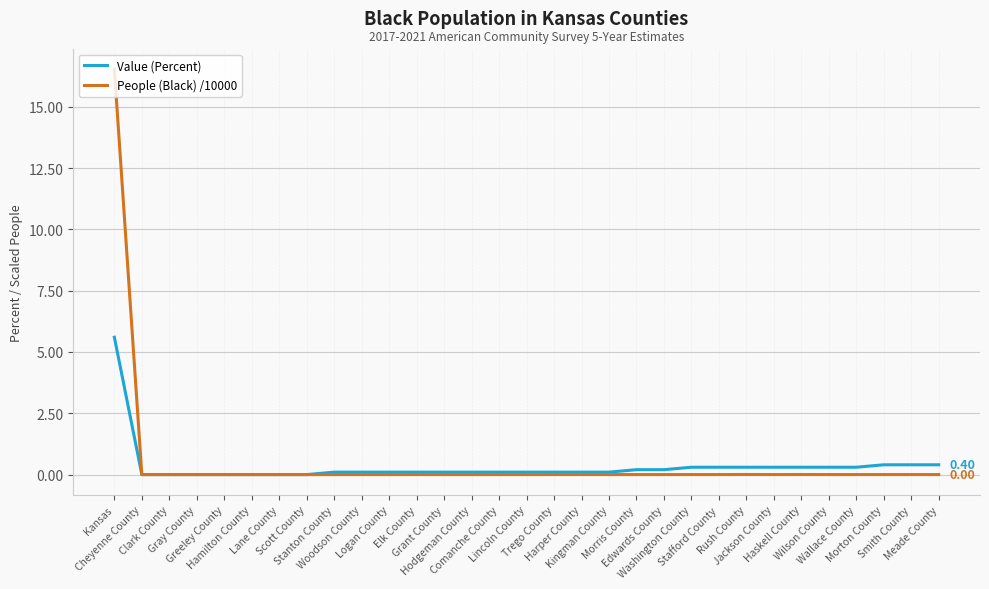

Which series has the largest range (max minus min)?

People (Black) /10000